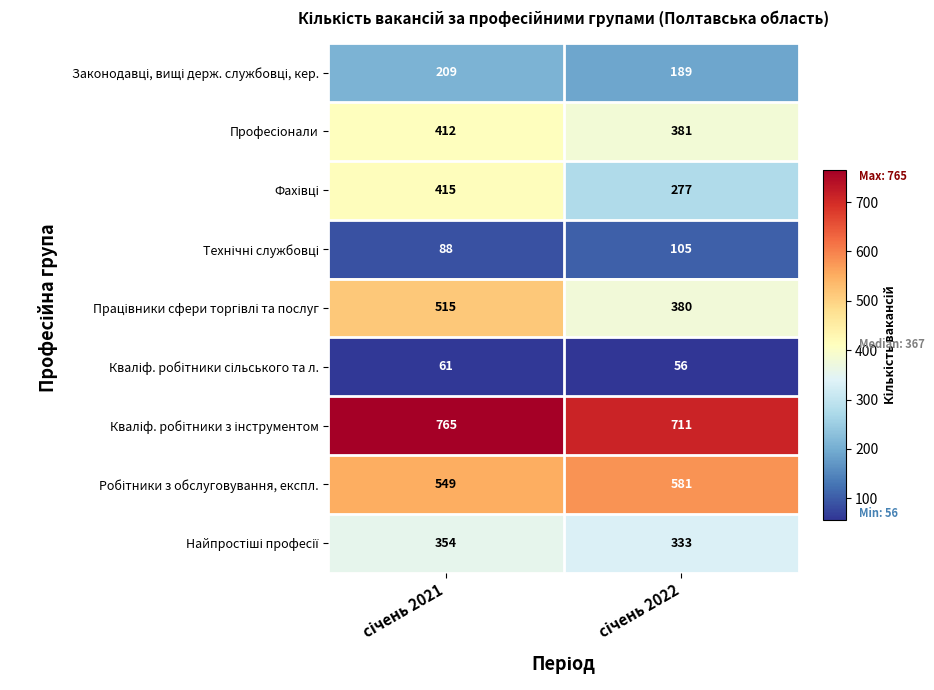

How many series are shown in this chart?

9